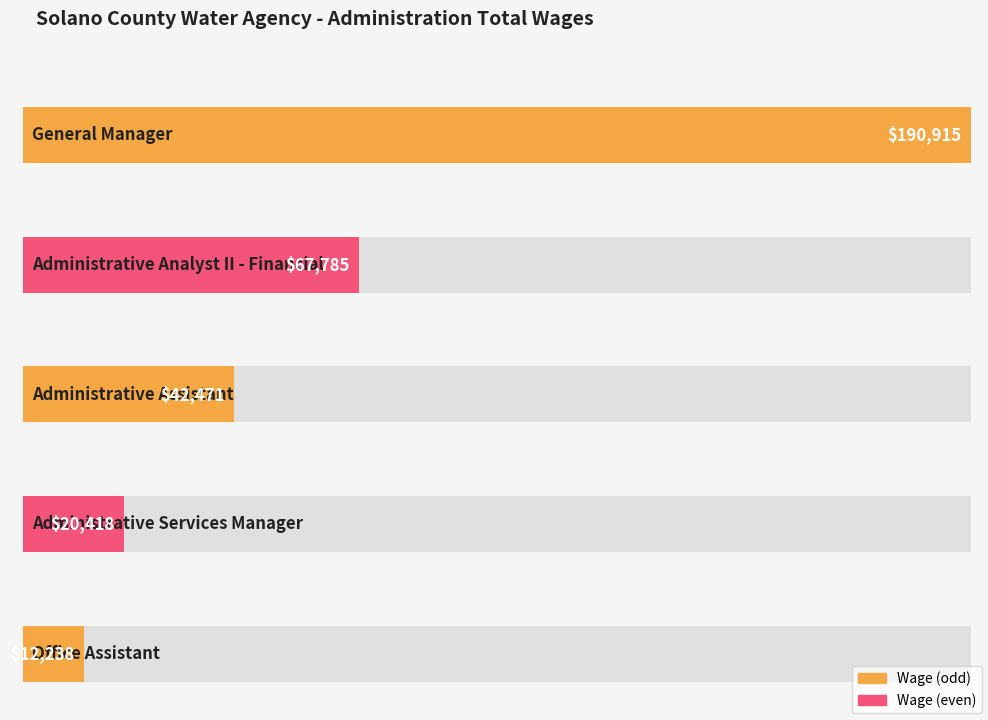

List the labels in order of value, largest first.

General Manager, Administrative Analyst II - Financial, Administrative Assistant, Administrative Services Manager, Office Assistant